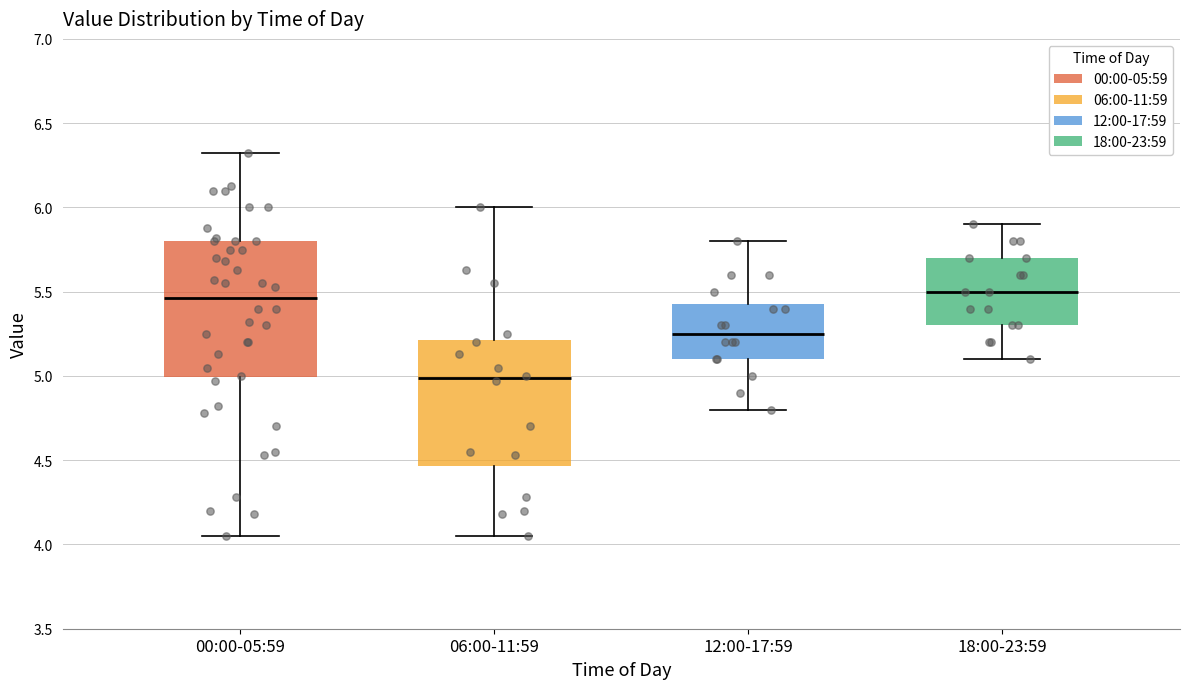

Reading left to right, read every box against the y-axis: the position of its median line, the range the box covers, and the ends of its whiskers. The values are not printed on the chart, so give them approximately, as read against the axis.

00:00-05:59: median 5.45, box 5.00 to 5.80, whiskers 4.05 to 6.30
06:00-11:59: median 5.00, box 4.45 to 5.20, whiskers 4.05 to 6.00
12:00-17:59: median 5.25, box 5.10 to 5.45, whiskers 4.80 to 5.80
18:00-23:59: median 5.50, box 5.30 to 5.70, whiskers 5.10 to 5.90